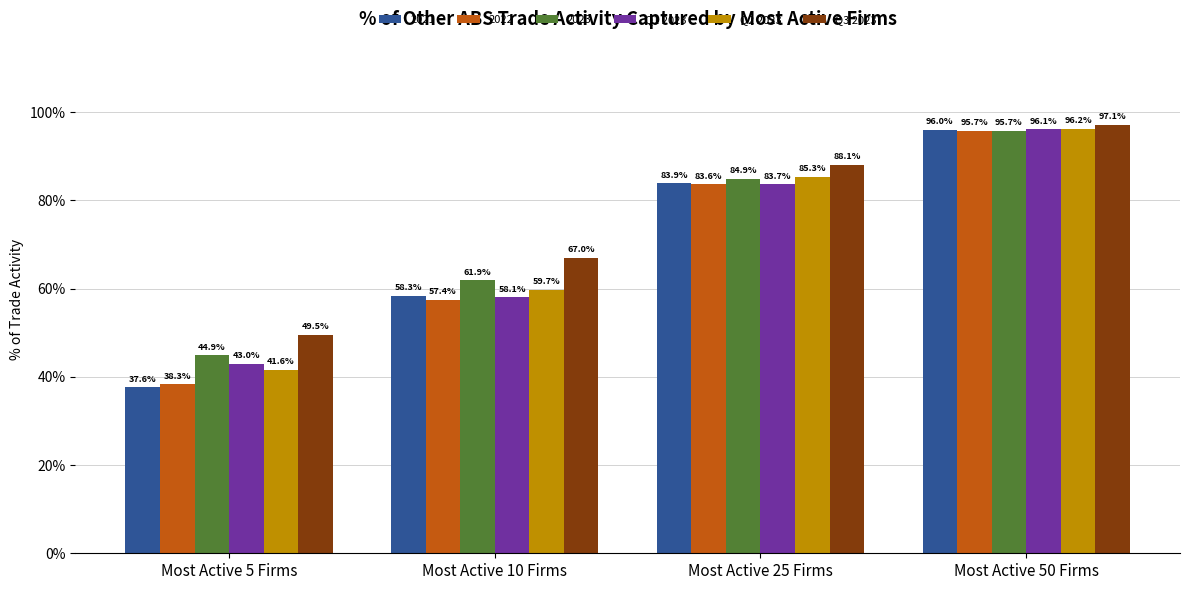

What are all the series names shown in the legend?

2021, 2022, 2023, Q1 2023, Q2 2023, Q3 2023